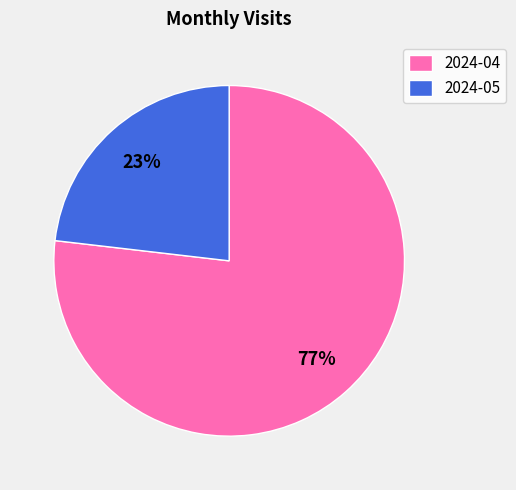

How many segments does this pie chart have?

2